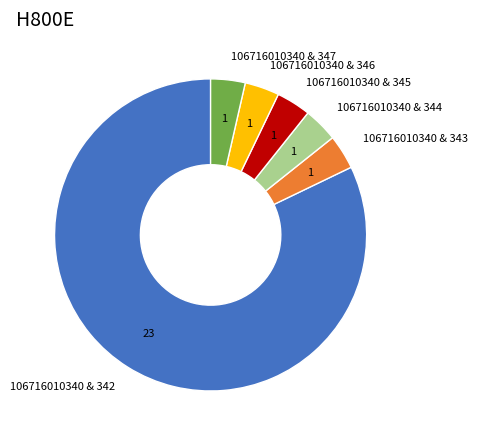

Combined, do 106716010340 & 344 and 106716010340 & 342 account for over 50%?

Yes